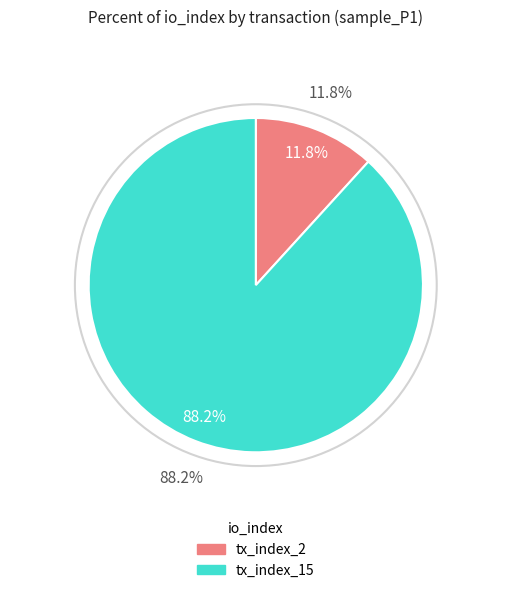

To the nearest percent, what is the average slice percentage?

50%